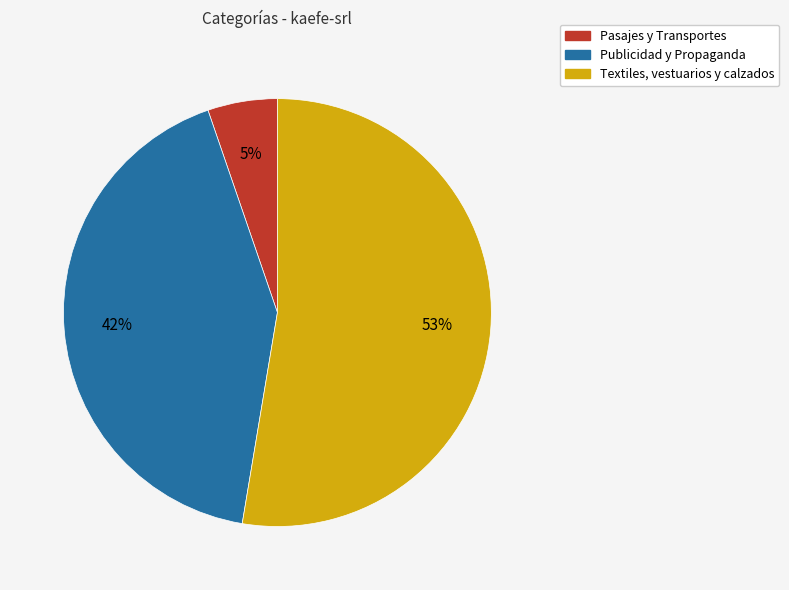

Combined, do Pasajes y Transportes and Textiles, vestuarios y calzados account for over 50%?

Yes